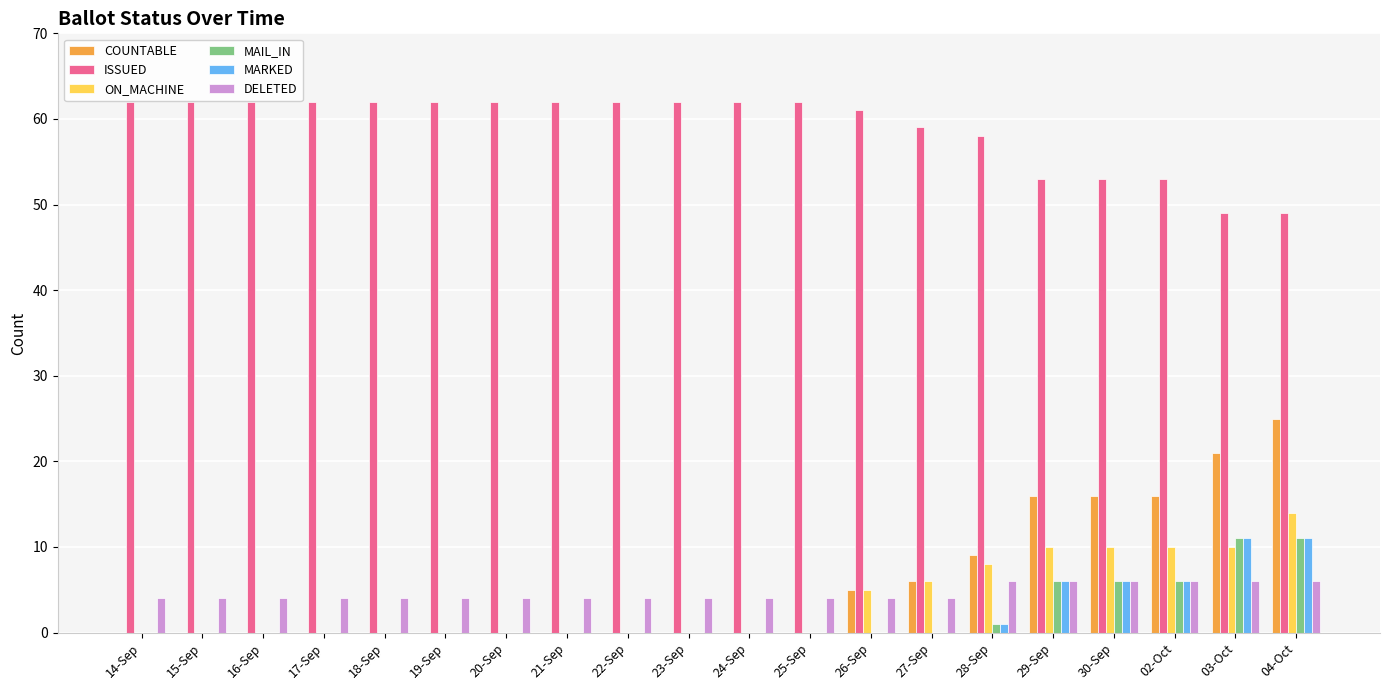

Count the number of categories in the chart.

20